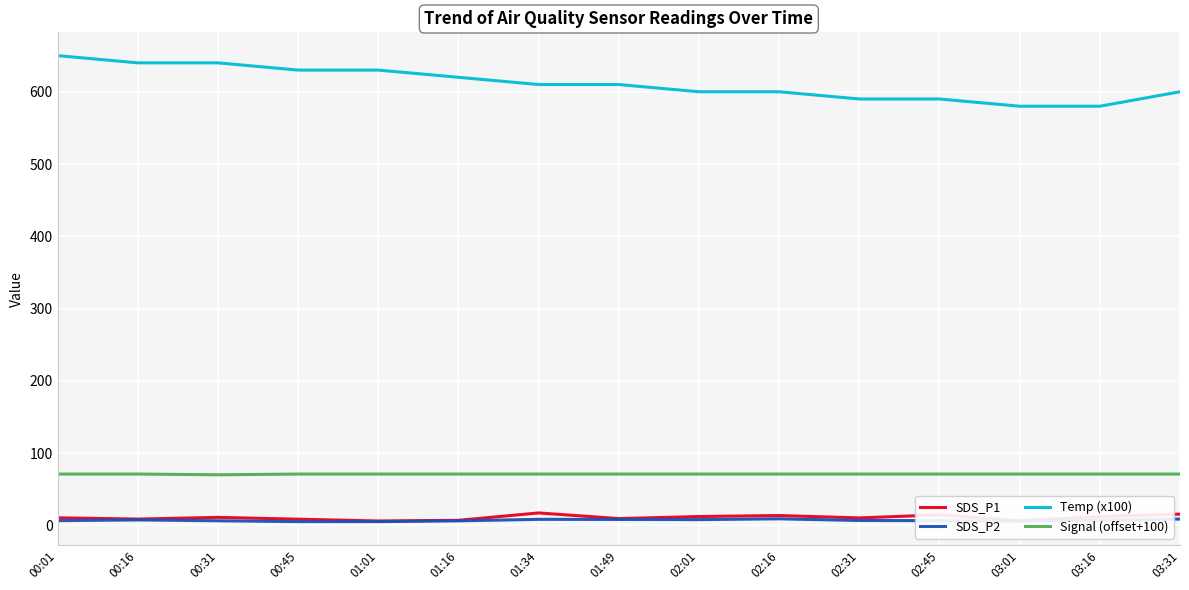

True or false: Temp (x100) has a value of 196.7 at 01:49.

False